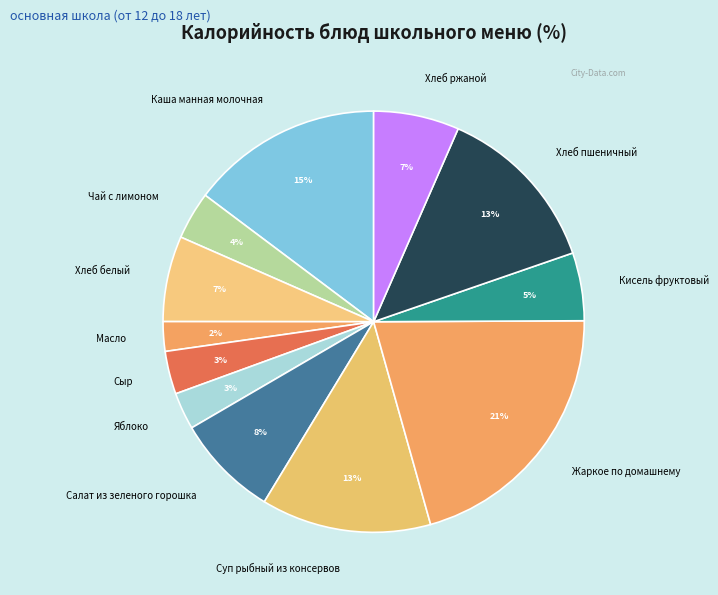

Count the number of slices in the pie.

12